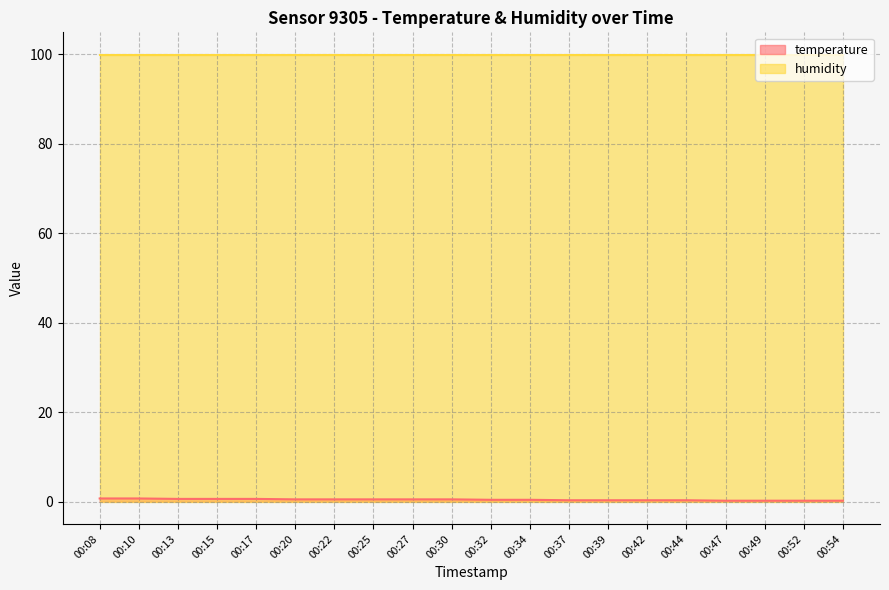

What is the approximate value at 00:39?

0.3